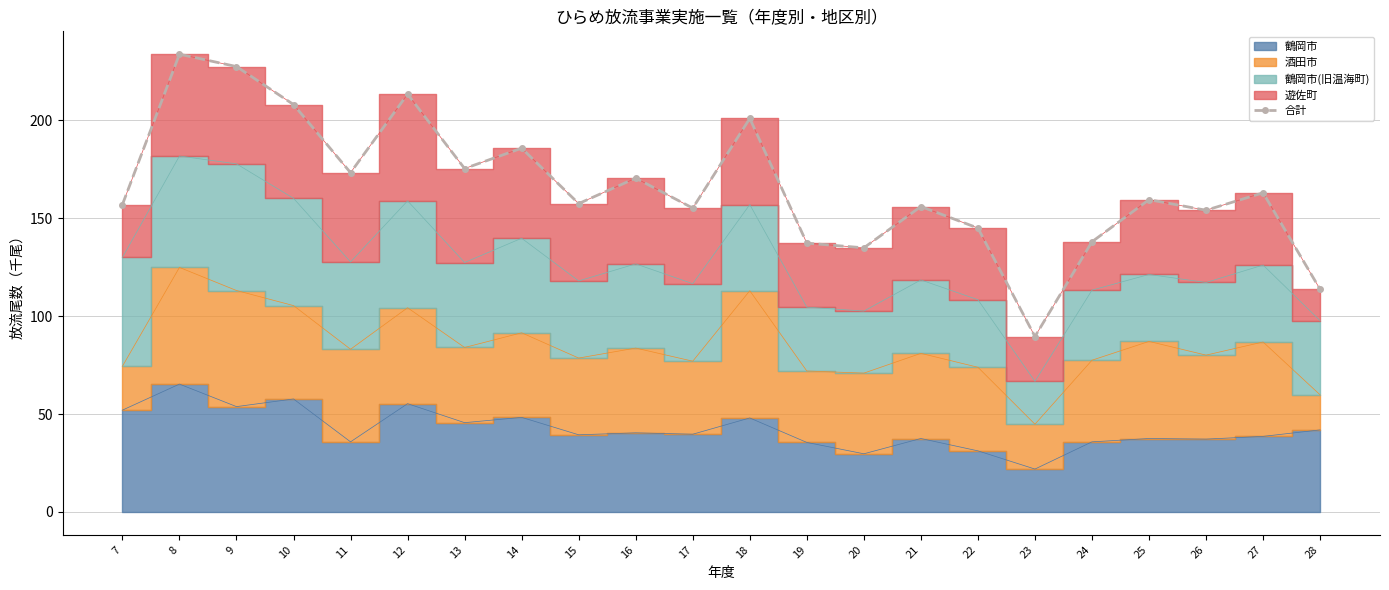

The 合計 series shows 138.0 at 24. True or false?

True